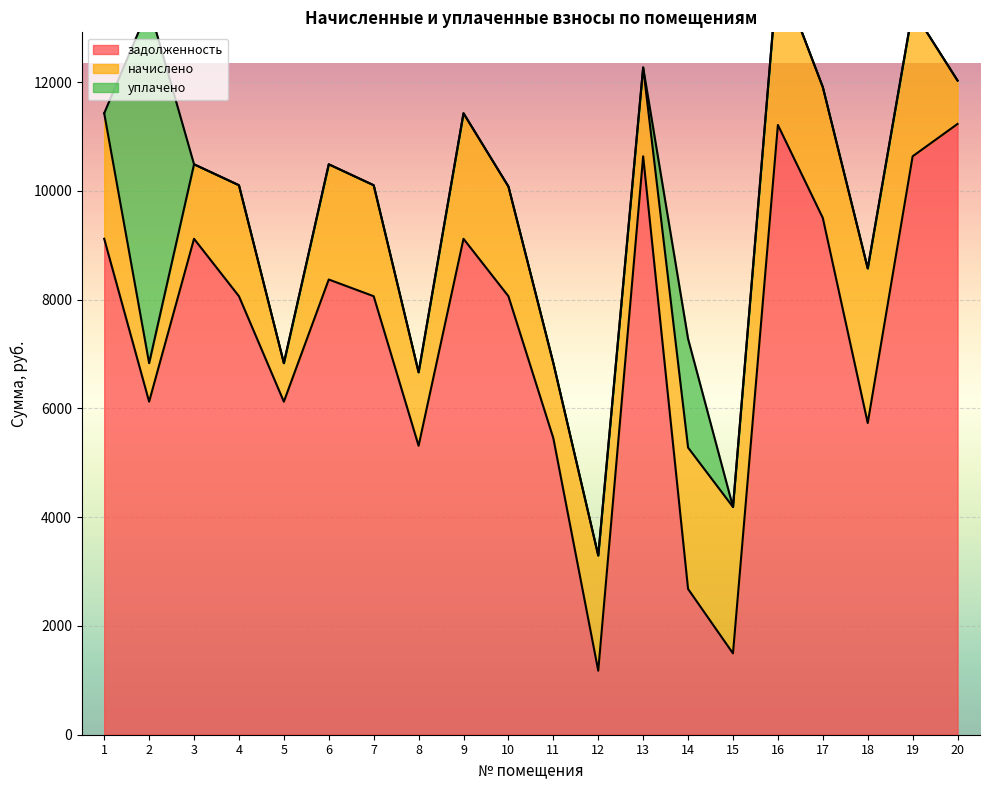

How many lines are shown in the chart?

3